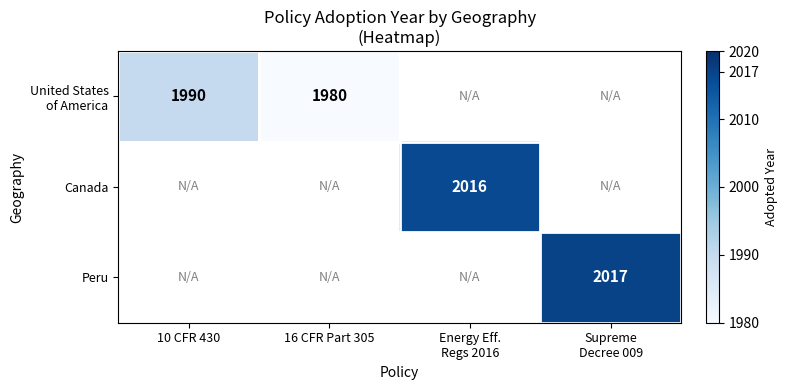

Between 16 CFR Part 305 and 10 CFR 430, which is larger?

10 CFR 430